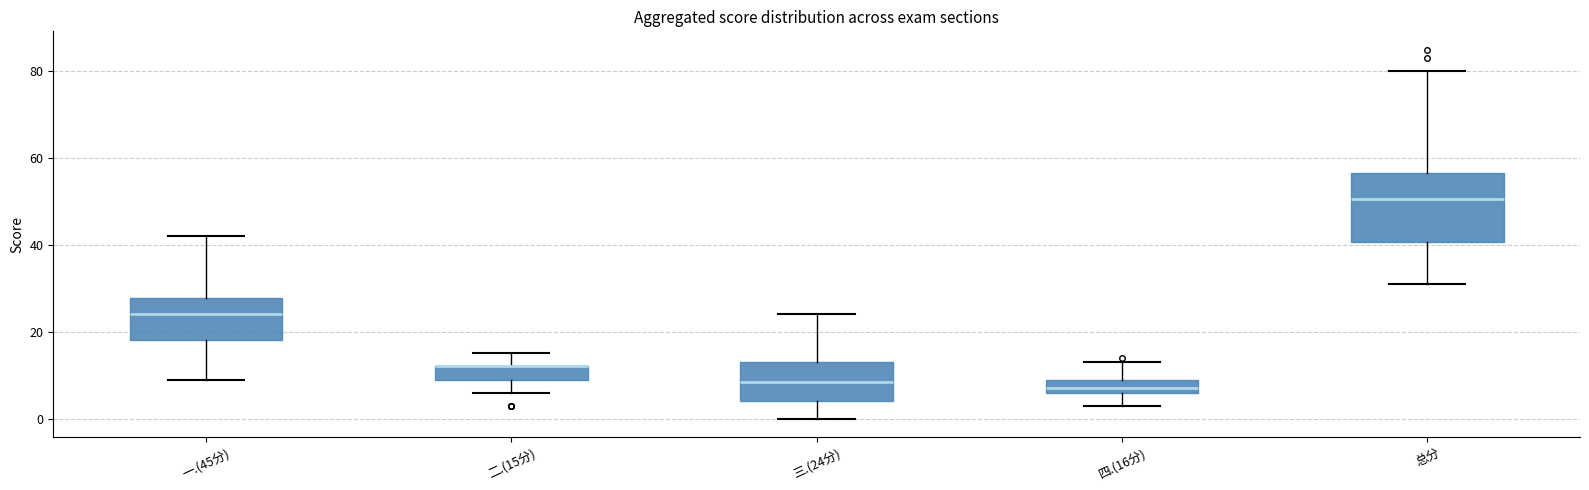

Reading left to right, transcribe this box plot: for each box, give where its median line is, the range the box spans, and where its two whiskers end, as read against the y-axis. The values are not printed on the chart, so give them approximately, as read against the axis.

一.(45分): median 24, box 18 to 28, whiskers 10 to 42
二.(15分): median 12 (drawn on the box's upper edge), box 10 to 12, whiskers 6 to 16
三.(24分): median 8, box 4 to 14, whiskers 0 to 24
四.(16分): median 8, box 6 to 10, whiskers 4 to 14
总分: median 50, box 40 to 56, whiskers 32 to 80